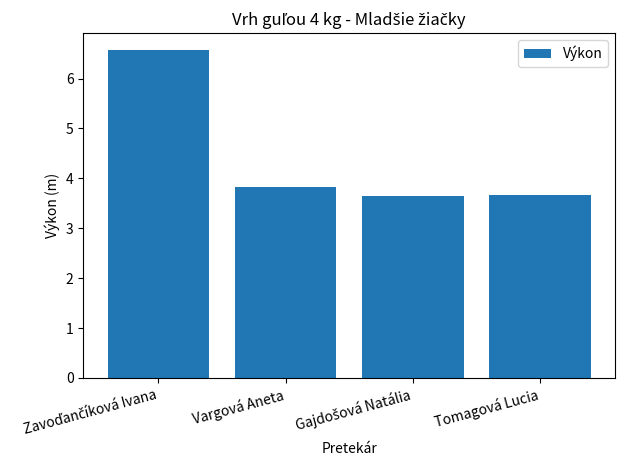

The value at Vargová Aneta is 3.8. True or false?

True